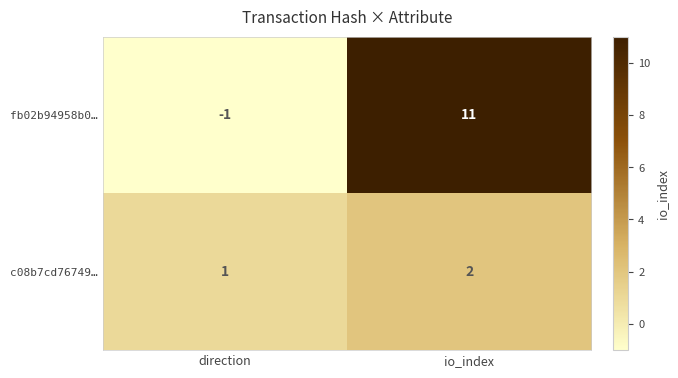

What is the sum of all fb02b94958b0… values?

10